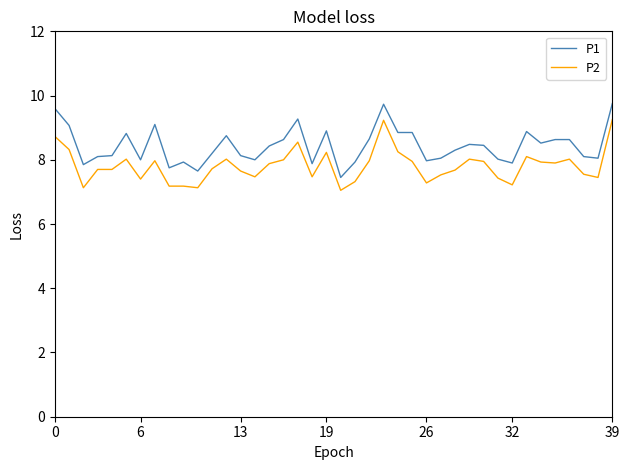

How many lines are shown in the chart?

2